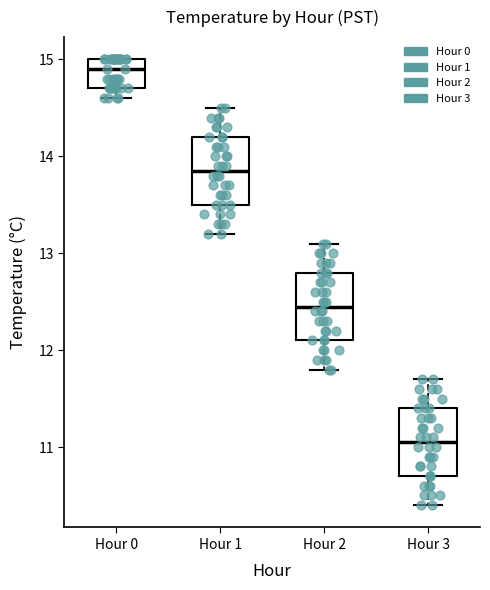

Reading left to right, read every box against the y-axis: the position of its median line, the range the box covers, and the ends of its whiskers. The values are not printed on the chart, so give them approximately, as read against the axis.

Hour 0: median 14.9, box 14.7 to 15.0, whiskers 14.6 to 15.0
Hour 1: median 13.9, box 13.5 to 14.2, whiskers 13.2 to 14.5
Hour 2: median 12.5, box 12.1 to 12.8, whiskers 11.8 to 13.1
Hour 3: median 11.1, box 10.7 to 11.4, whiskers 10.4 to 11.7